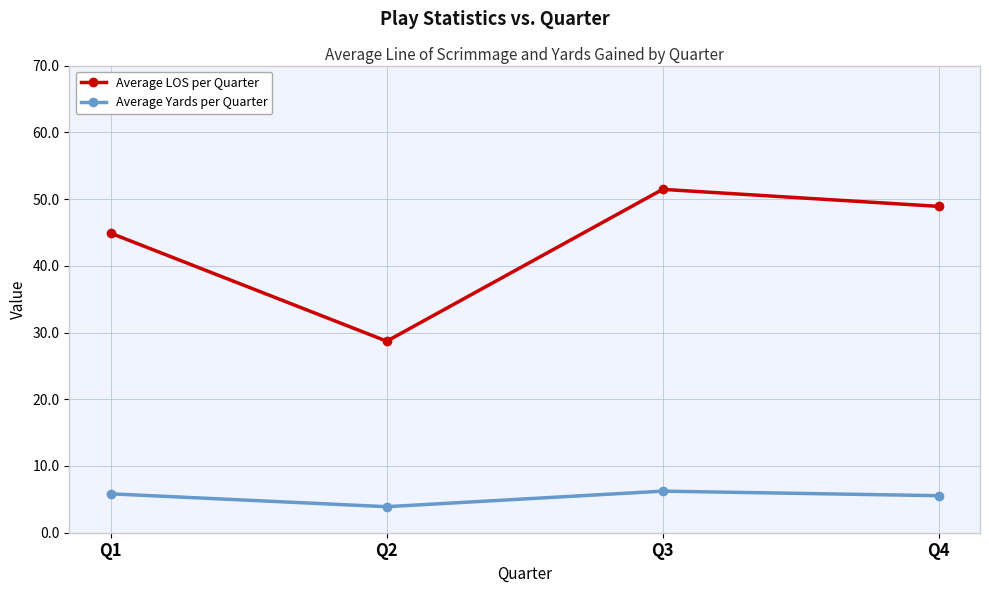

The Average LOS per Quarter series shows 51.5 at Q3. True or false?

True